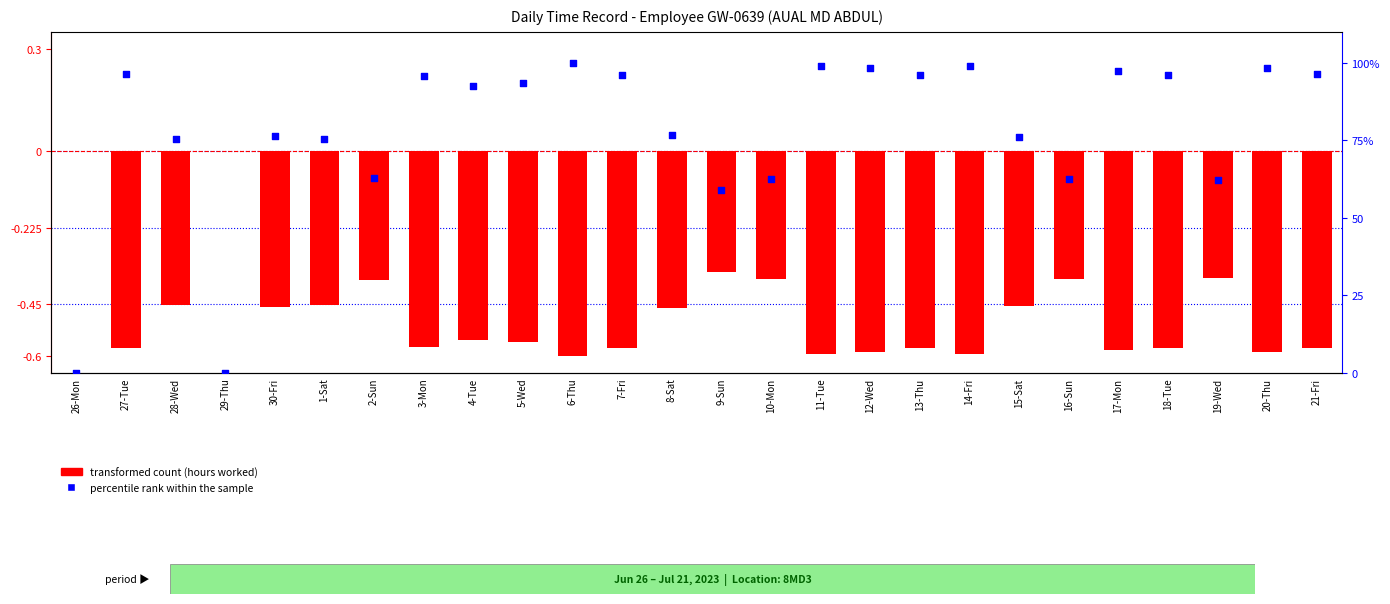

At which category is the sum across all series the highest?

6-Thu